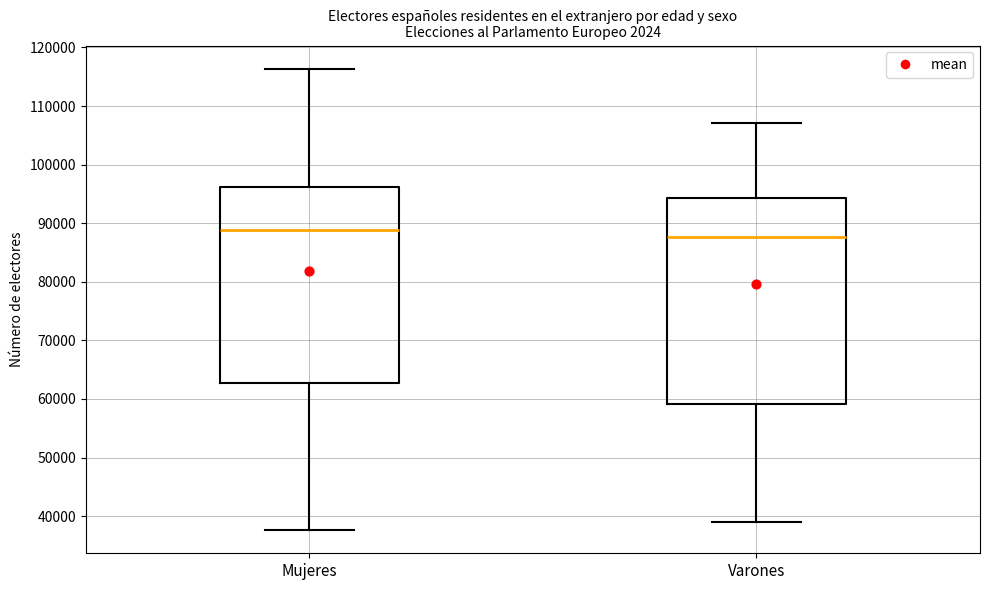

Which box is the tallest, from its lower edge to its upper edge?

Varones